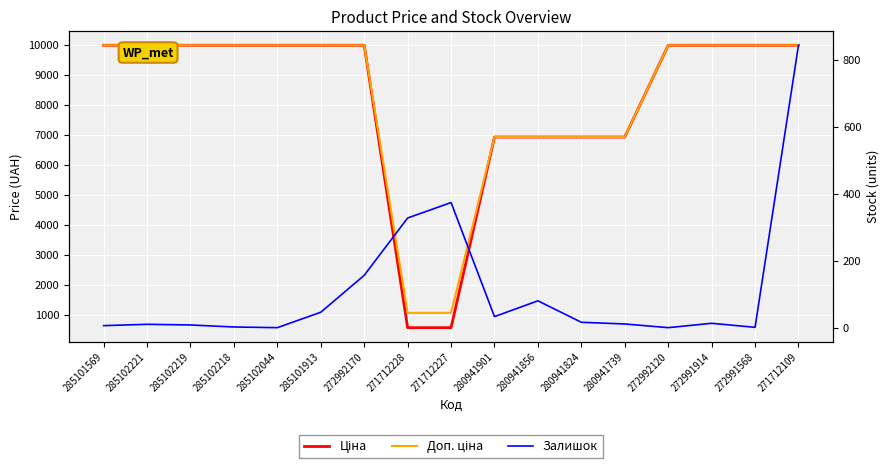

True or false: Ціна and Доп. ціна cross at least once.

False